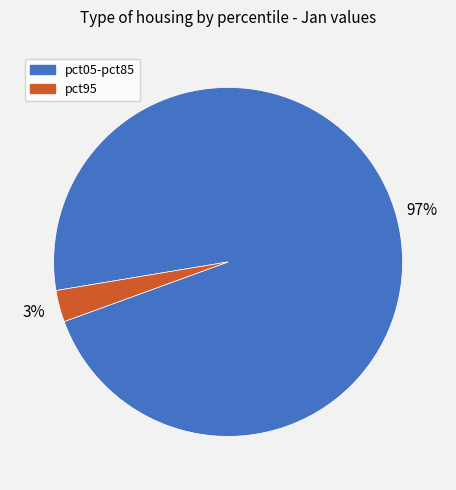

Is there a majority slice in this chart?

Yes